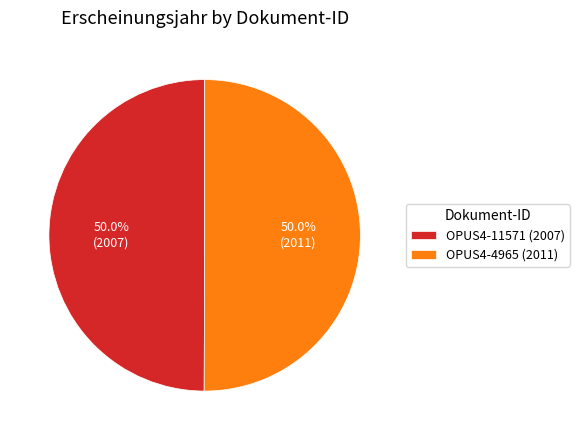

What percentage is NOT represented by OPUS4-11571 (2007)?

50.0%